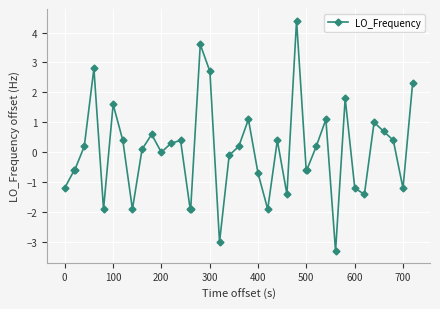

True or false: there are more than 0 points higher than both neighbors.

True